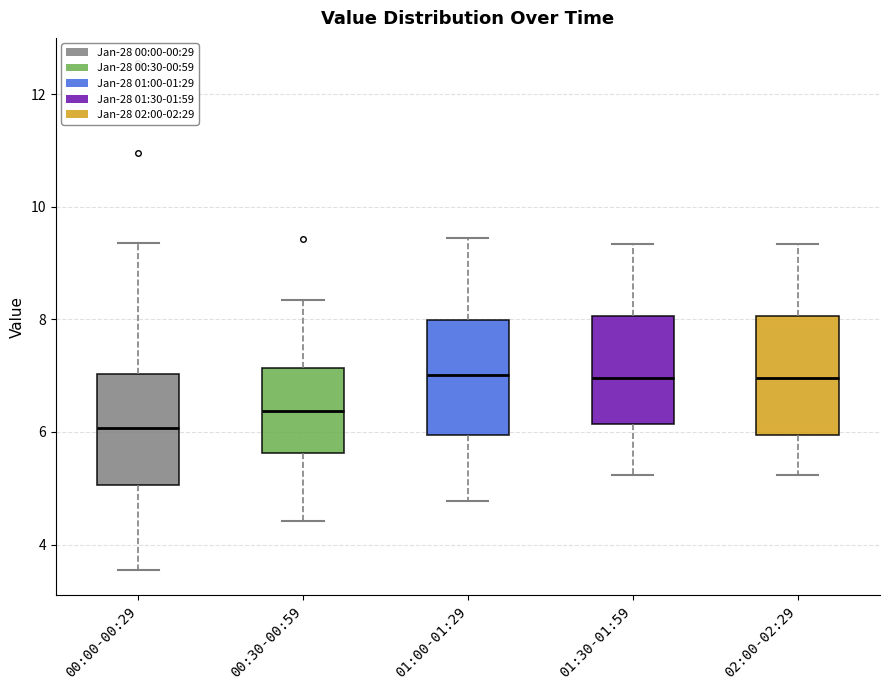

Reading left to right, transcribe this box plot: for each box, give where its median line is, the range the box spans, and where its two whiskers end, as read against the y-axis. The values are not printed on the chart, so give them approximately, as read against the axis.

00:00-00:29: median 6.0, box 5.0 to 7.0, whiskers 3.6 to 9.4
00:30-00:59: median 6.4, box 5.6 to 7.2, whiskers 4.4 to 8.4
01:00-01:29: median 7.0, box 6.0 to 8.0, whiskers 4.8 to 9.4
01:30-01:59: median 7.0, box 6.2 to 8.0, whiskers 5.2 to 9.4
02:00-02:29: median 7.0, box 6.0 to 8.0, whiskers 5.2 to 9.4